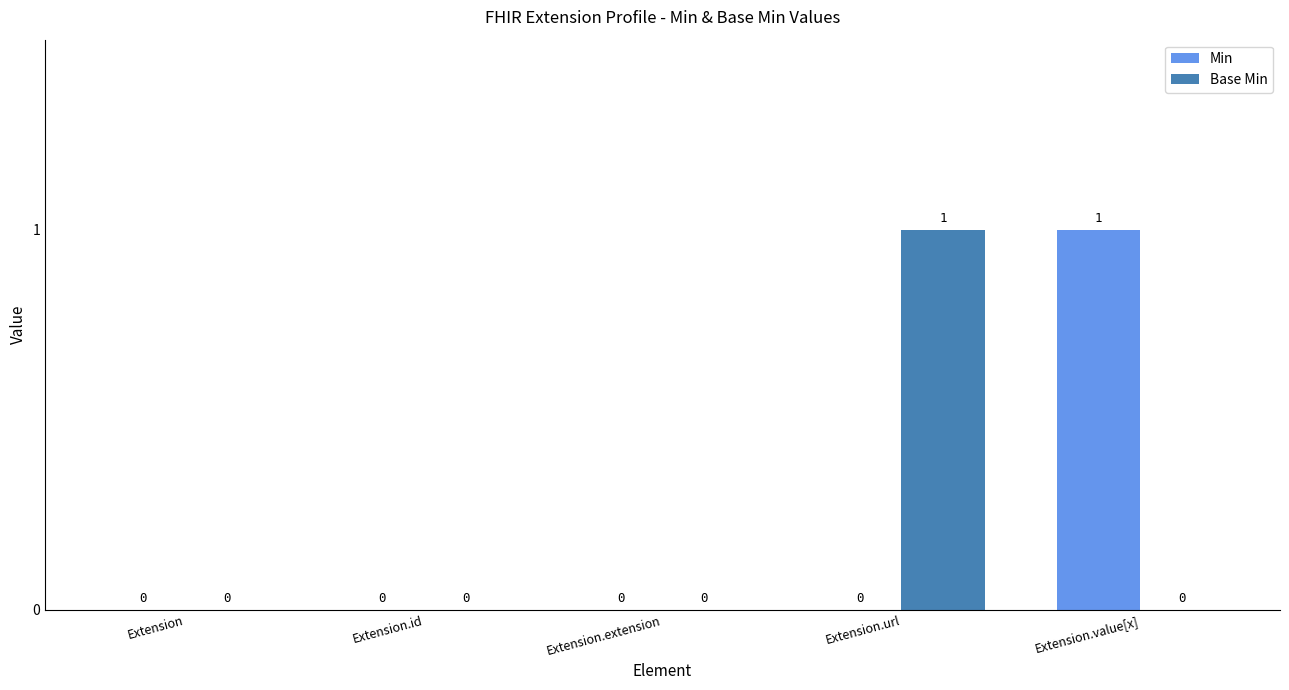

How many values in the Base Min series exceed 0?

1